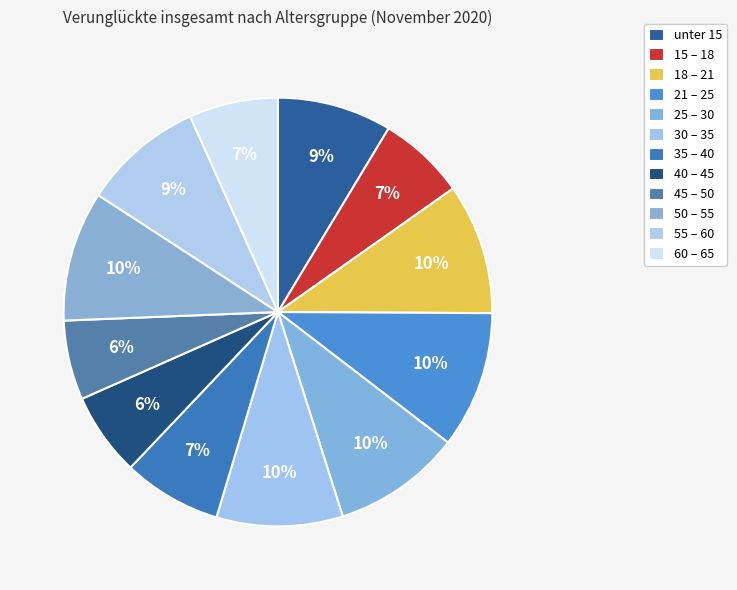

What portion of the pie excludes 21 – 25?

89.7%